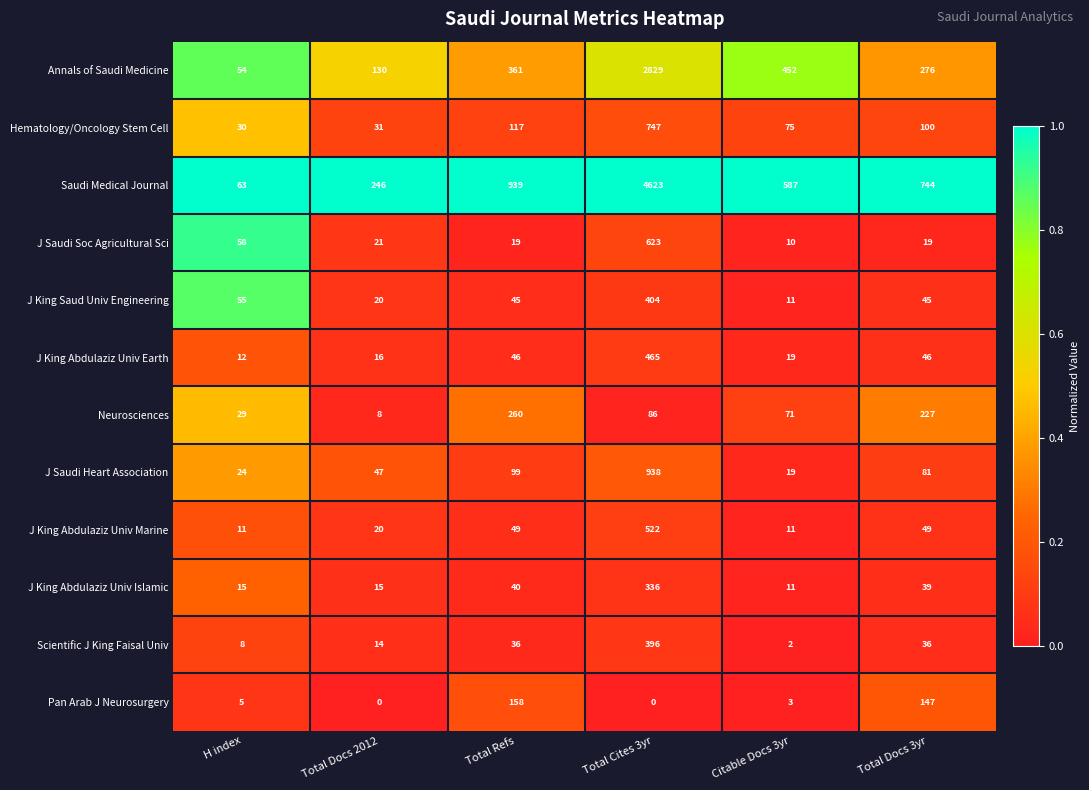

The J Saudi Soc Agricultural Sci series shows 13 at Total Refs. True or false?

False